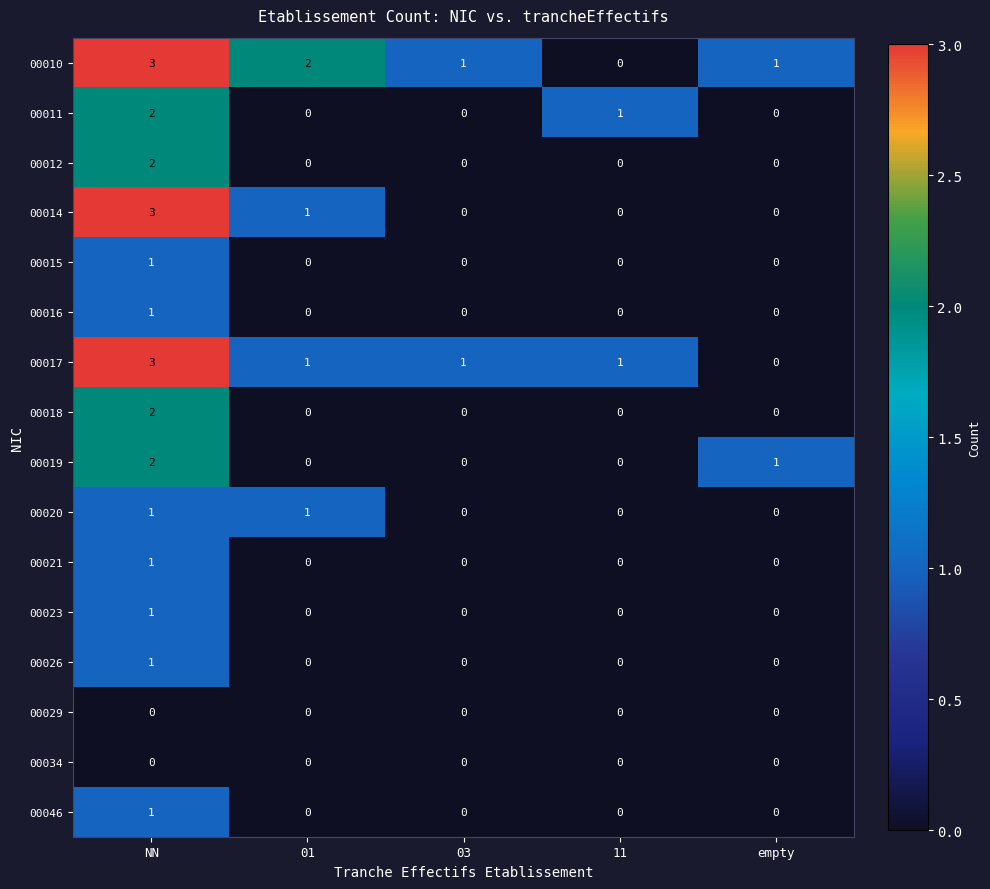

Which series has the largest total across all categories?

00010